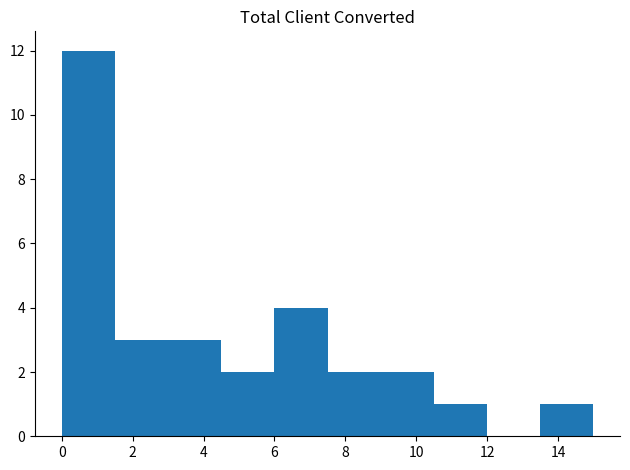

Reading left to right, transcribe this chart: for each bar, give the range it covers on the x-axis and its height. Neither the bar edges nor the heights are printed on the chart, so give them approximately, as read against the axes.

0.0 to 1.5: 12
1.5 to 3.0: 3
3.0 to 4.5: 3
4.5 to 6.0: 2
6.0 to 7.5: 4
7.5 to 9.0: 2
9.0 to 10.5: 2
10.5 to 12.0: 1
12.0 to 13.5: 0
13.5 to 15.0: 1